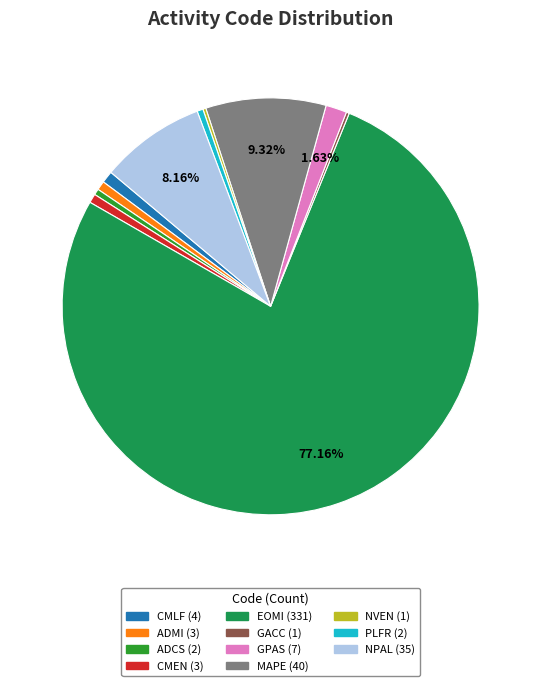

What is the majority slice?

EOMI